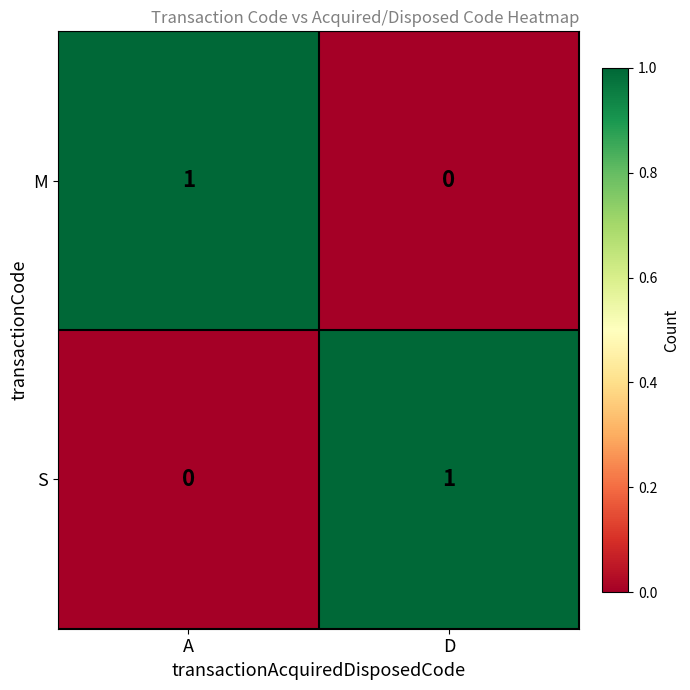

At which label does S reach its peak?

D